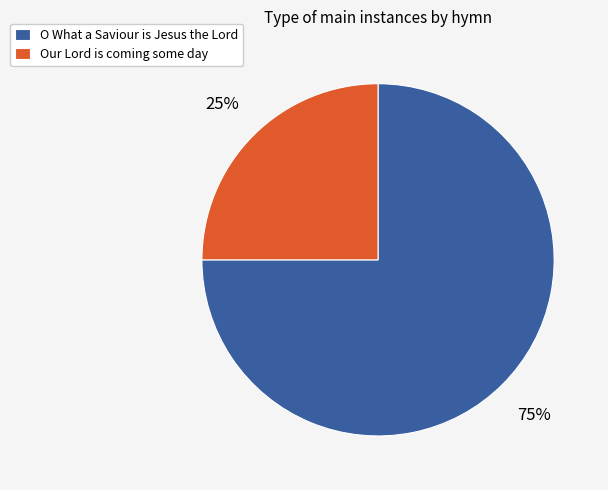

How many slices are in this pie chart?

2